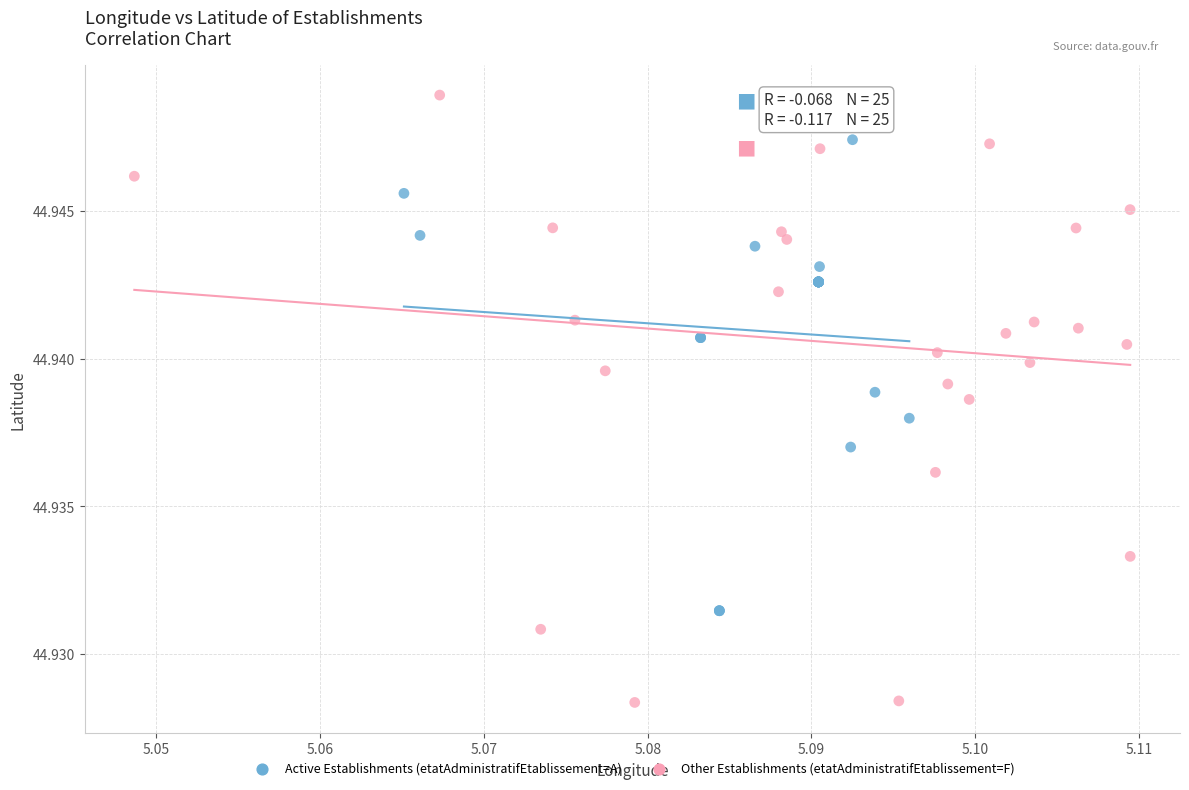

Which series has the widest spread of Y values?

Other Establishments (etatAdministratifEtablissement=F)